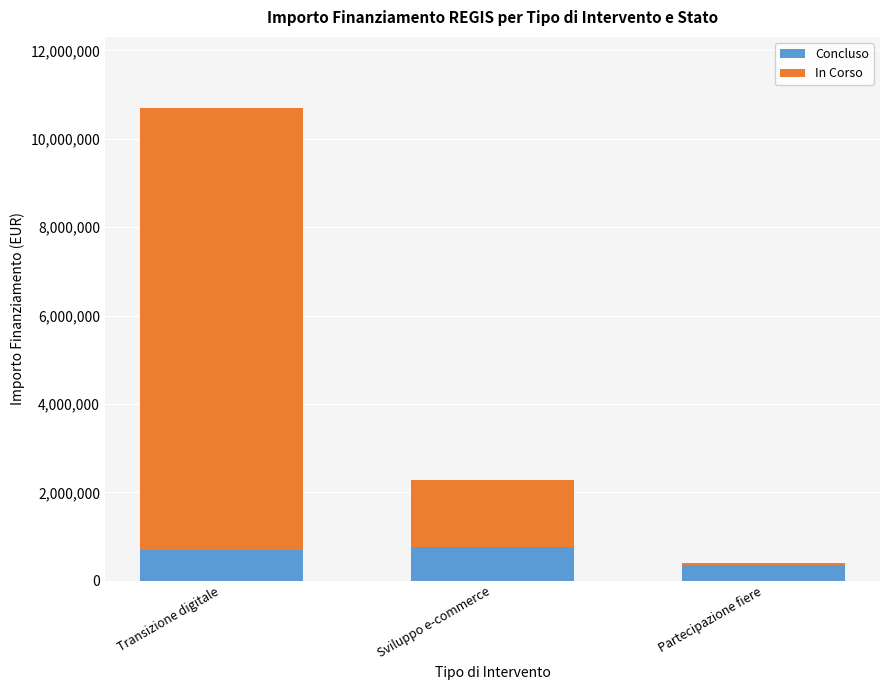

What is the total value across all series at Partecipazione fiere?

400000